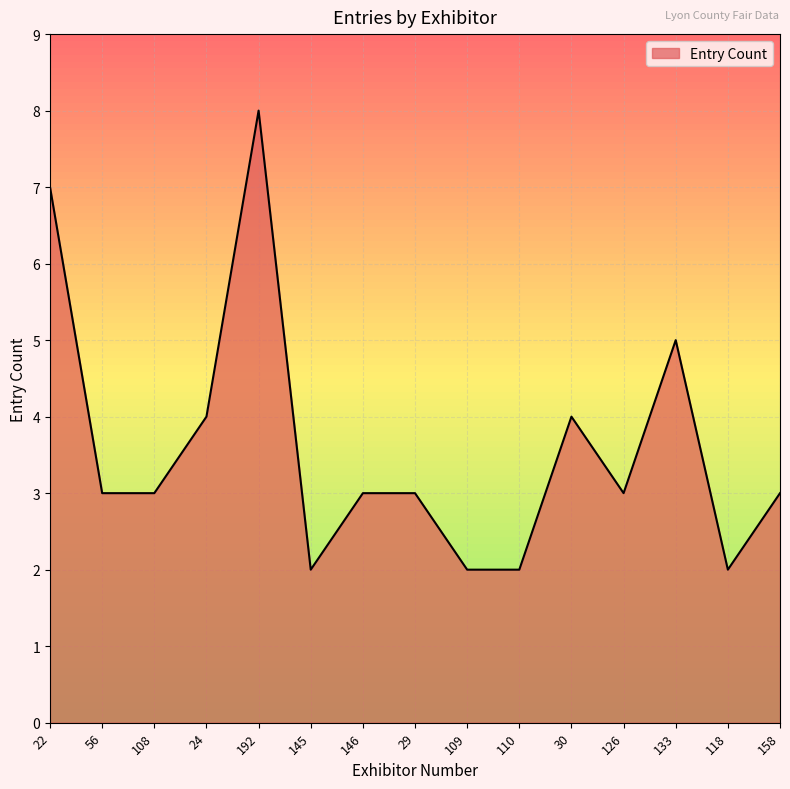

How many series are shown in this chart?

1